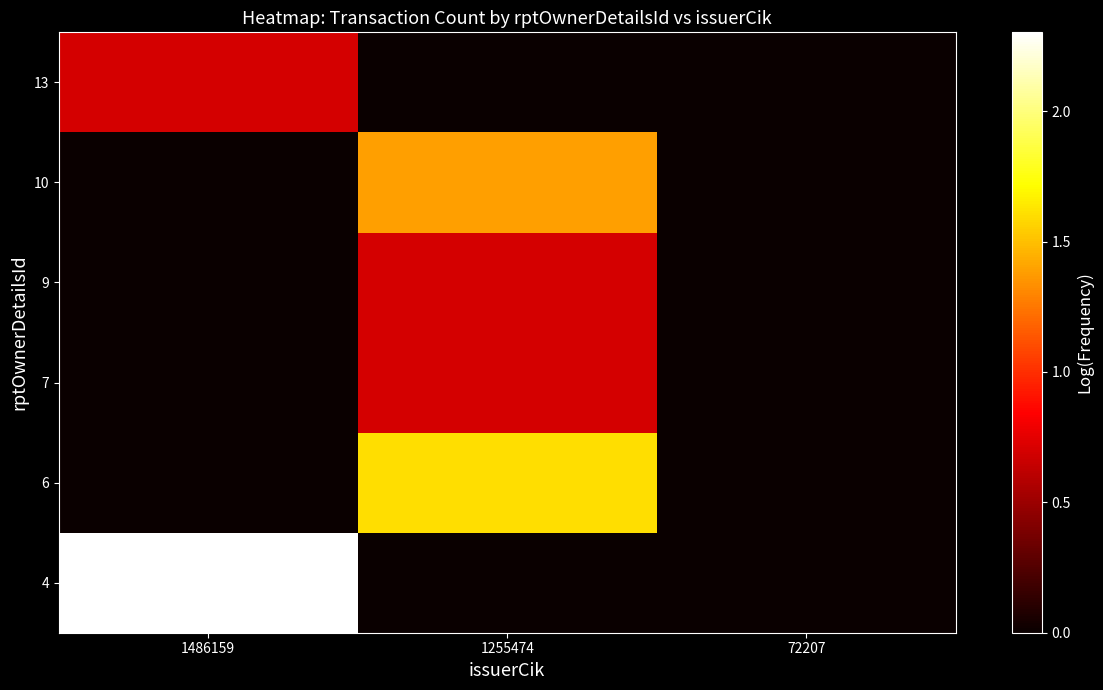

Reading left to right, what are all the values shown in this chart?

4: 1486159=2.3	1255474=0.0	72207=0.0
6: 1486159=0.0	1255474=1.6	72207=0.0
7: 1486159=0.0	1255474=0.7	72207=0.0
9: 1486159=0.0	1255474=0.7	72207=0.0
10: 1486159=0.0	1255474=1.4	72207=0.0
13: 1486159=0.7	1255474=0.0	72207=0.0